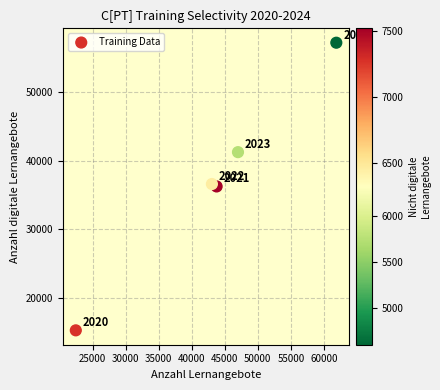

What is the average Y value?

37320